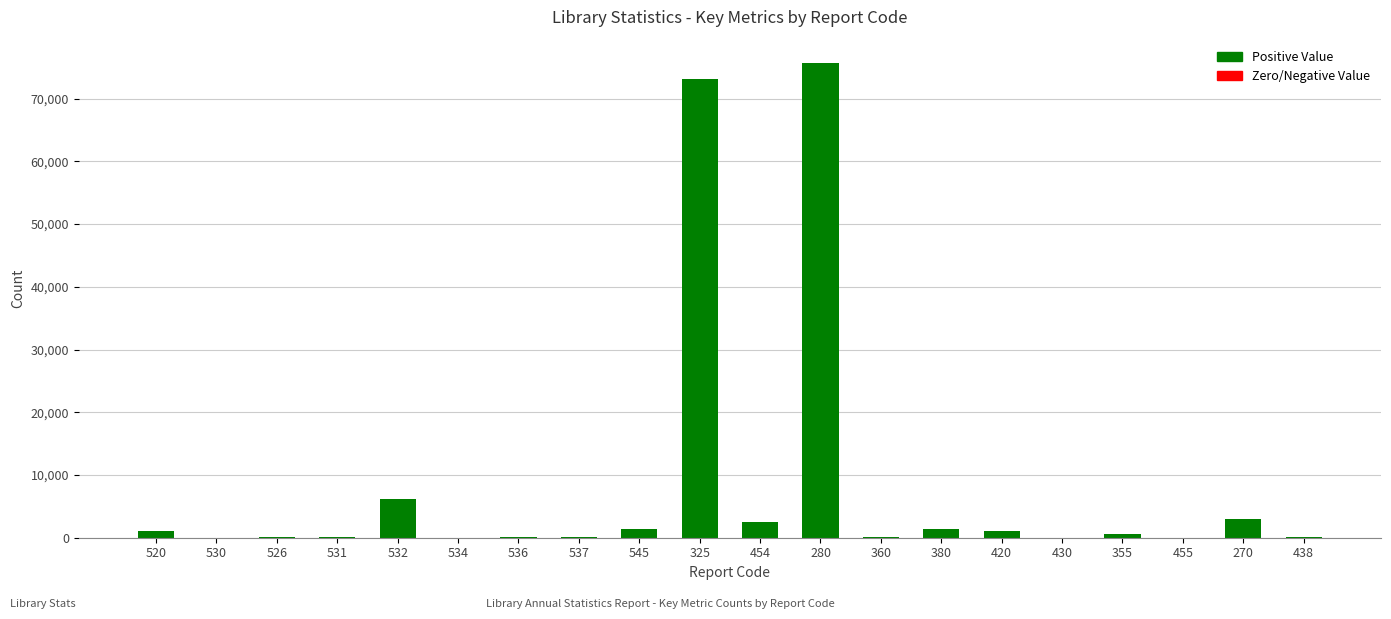

The value at 455 is -33486. True or false?

False